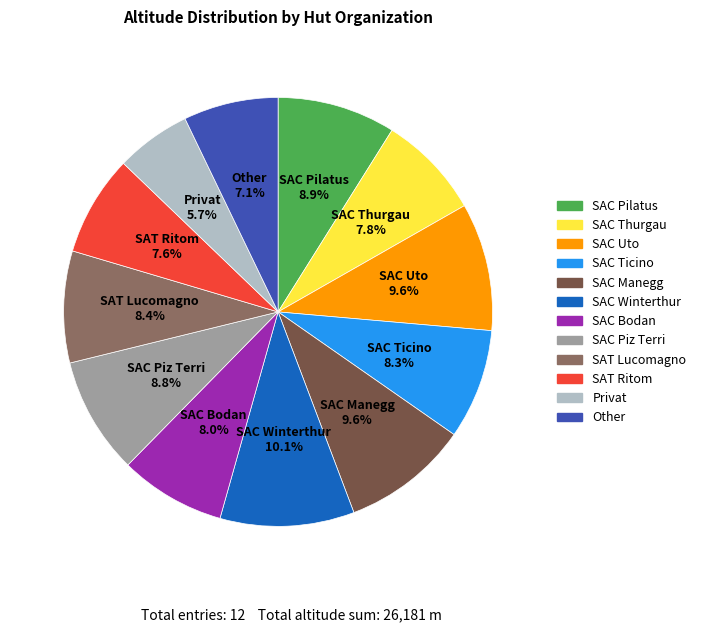

To the nearest percent, what is the average slice percentage?

8%